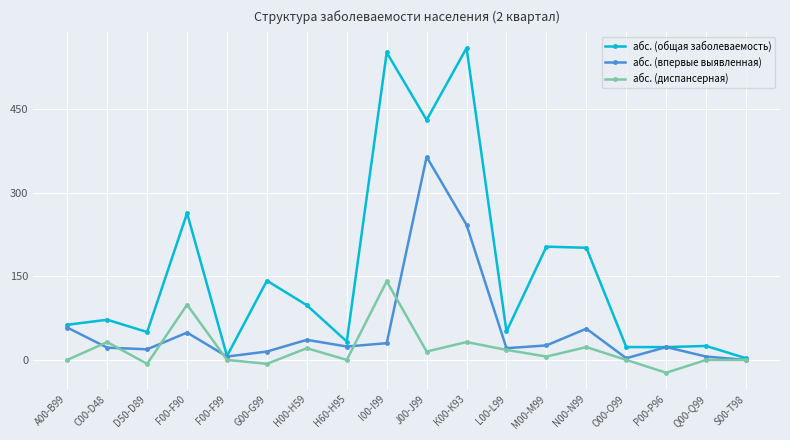

List the series in order of their overall mean, highest first.

абс. (общая заболеваемость), абс. (впервые выявленная), абс. (диспансерная)